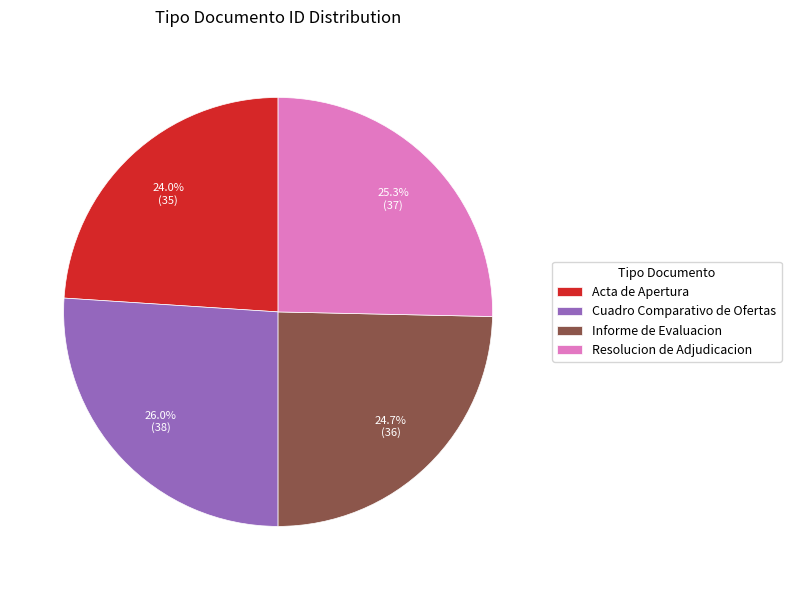

To the nearest percent, what is the average slice percentage?

25%